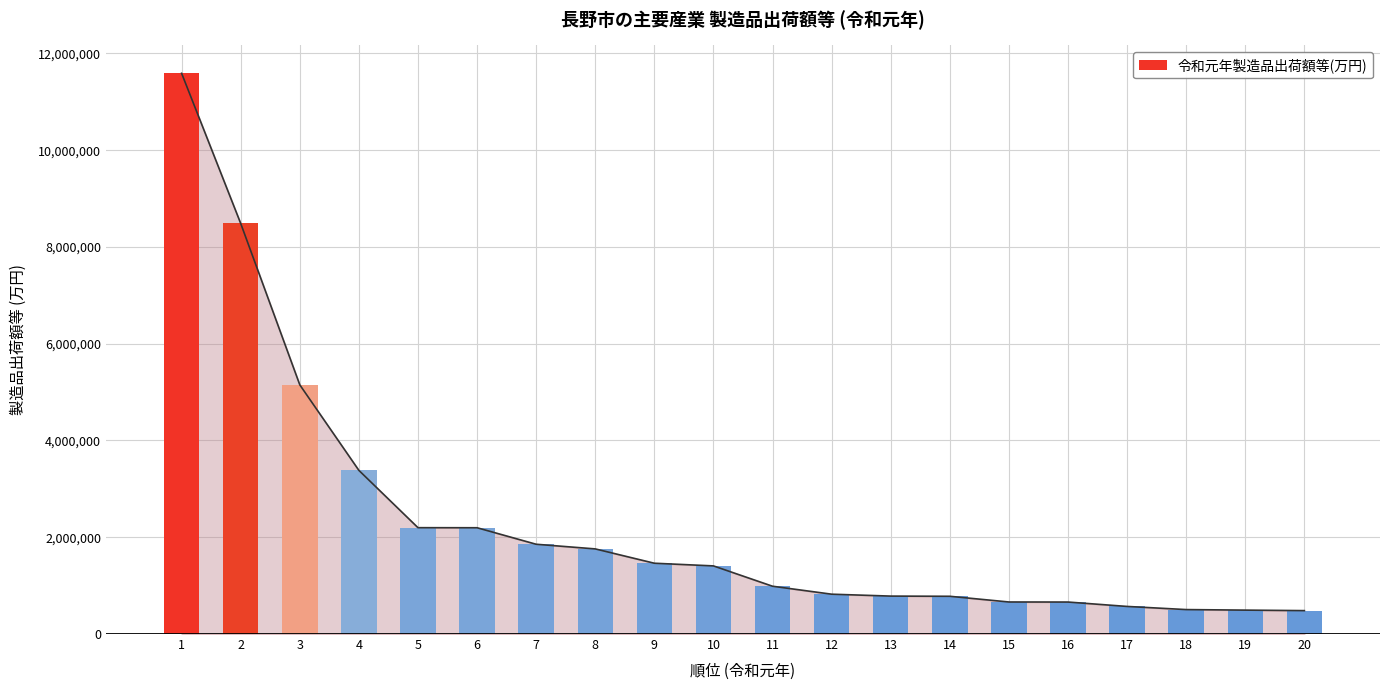

Reading left to right, transcribe all the data shown in this chart.

1=11588607	2=8485542	3=5149637	4=3381957	5=2197898	6=2196527	7=1855352	8=1759227	9=1463141	10=1407863	11=987758	12=823285	13=783908	14=779947	15=662197	16=661016	17=570235	18=505283	19=494039	20=483676